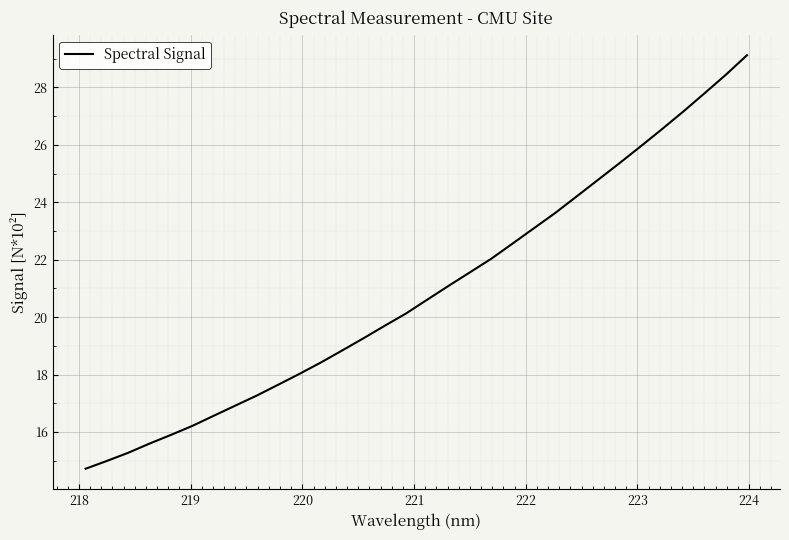

Count the number of data series in this chart.

1